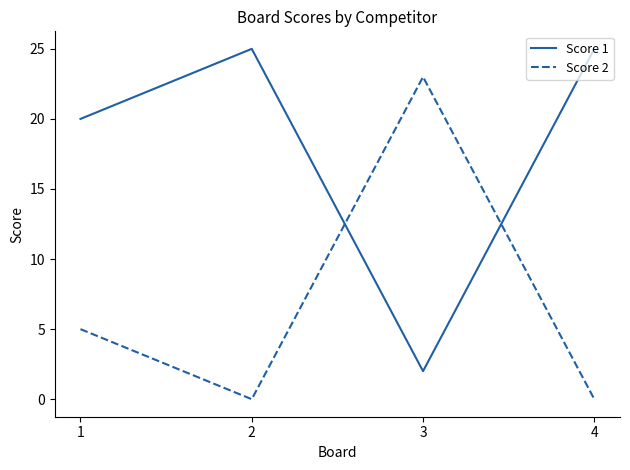

Between which two adjacent categories do Score 2 and Score 1 first intersect?

2 and 3